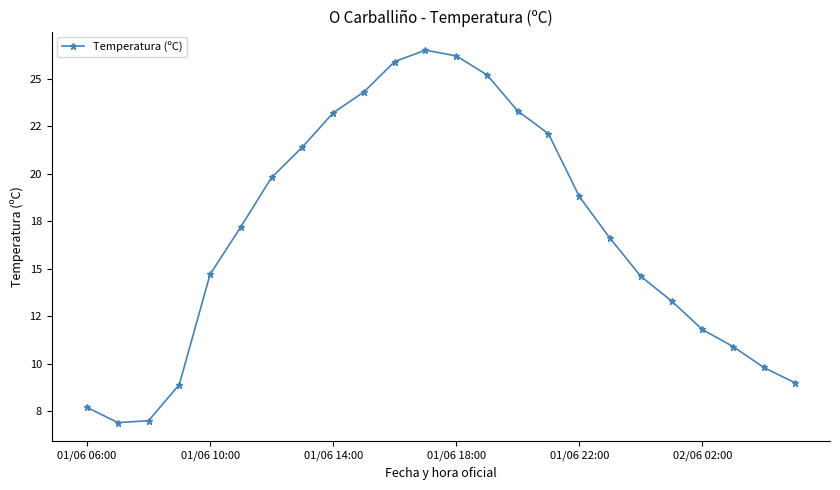

What is the maximum value shown in the chart?

26.5